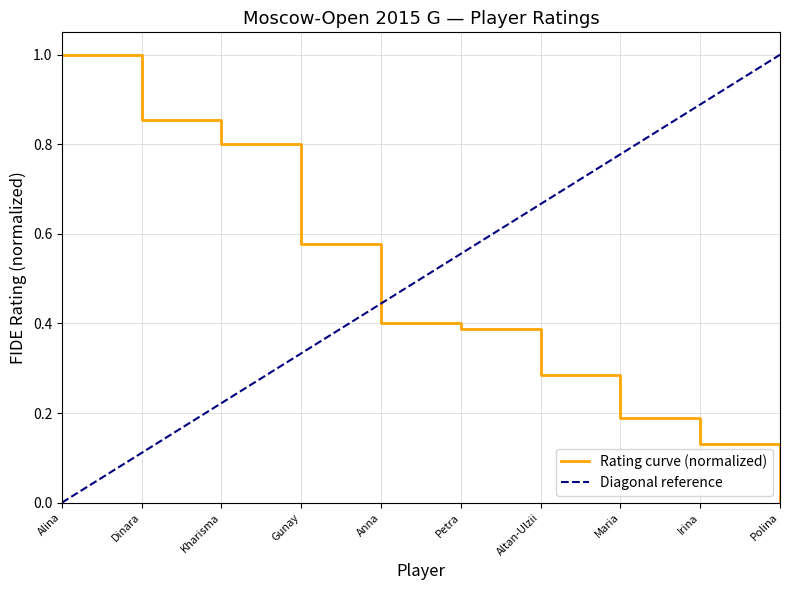

What is the maximum value for Rating curve (normalized)?

1.0